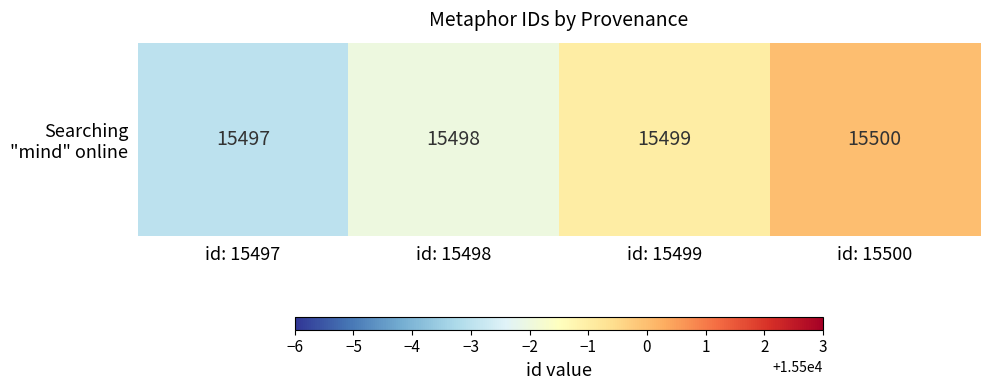

What is the sum of the values at id: 15500 and id: 15499?

30999